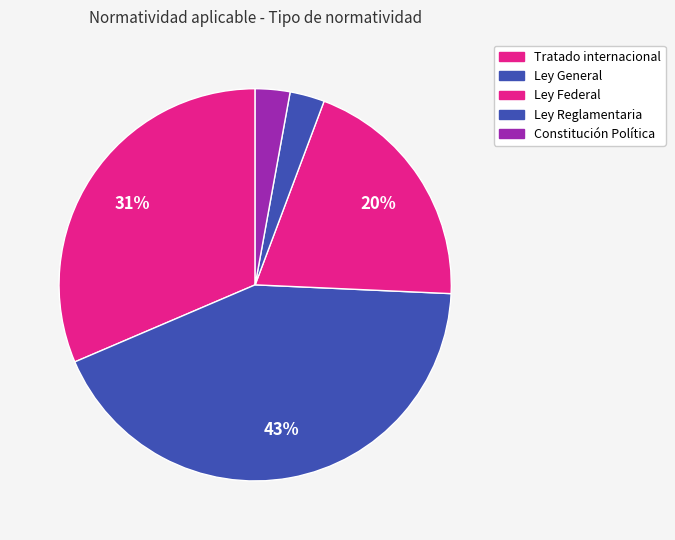

What percentage is the Ley General slice, to the nearest percent?

43%